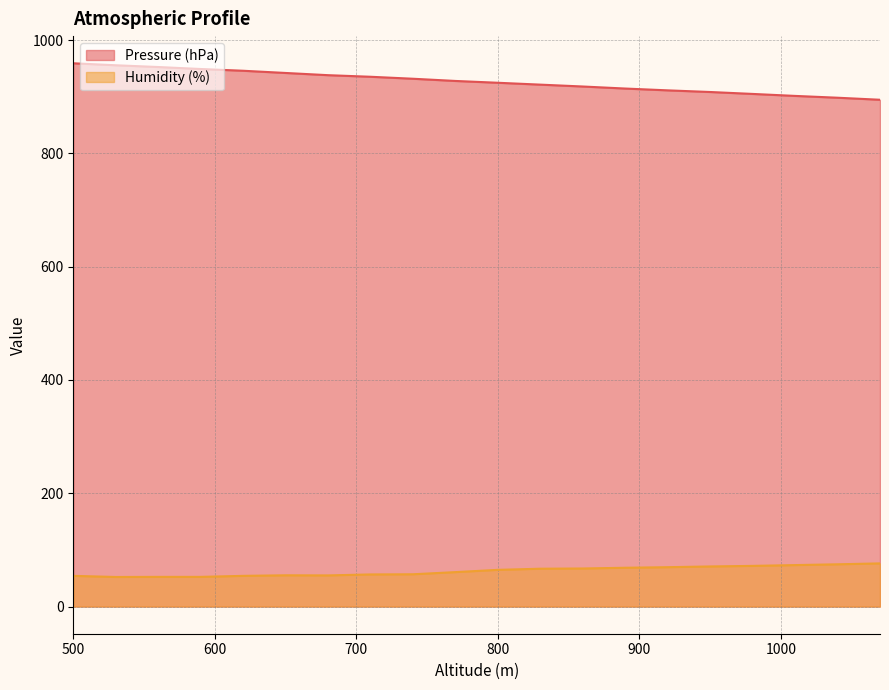

At 530, list the series in order from largest to smallest.

Pressure (hPa), Humidity (%)